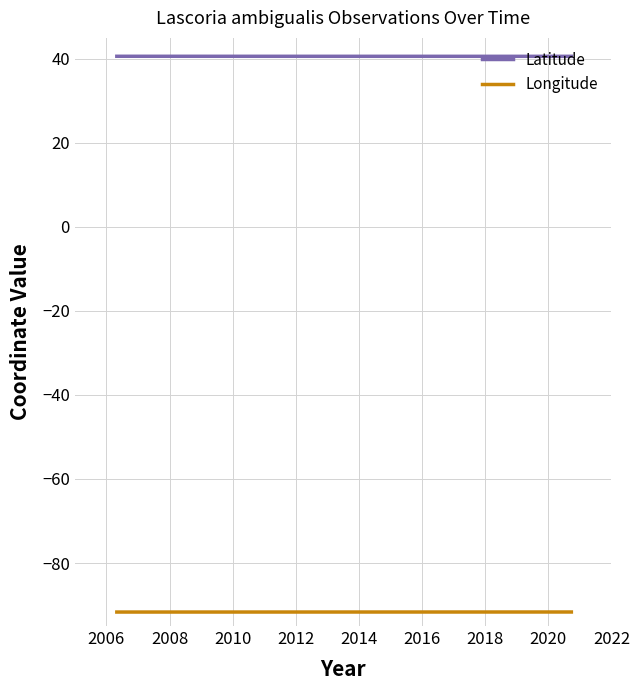

True or false: Latitude and Longitude intersect in this chart.

False